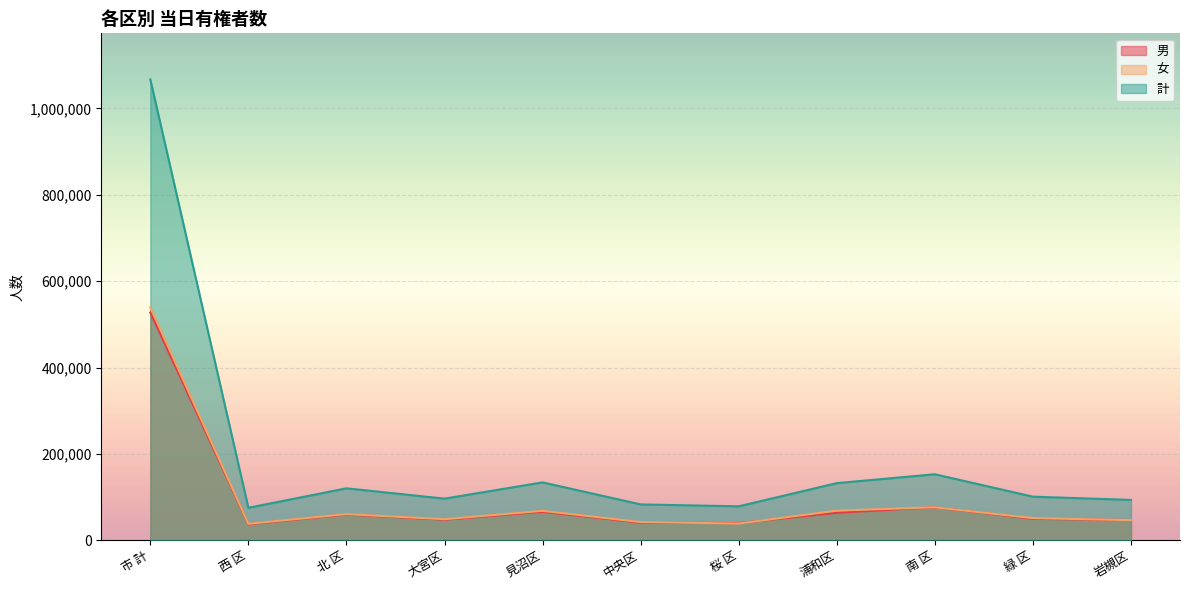

True or false: 男 and 計 intersect in this chart.

False